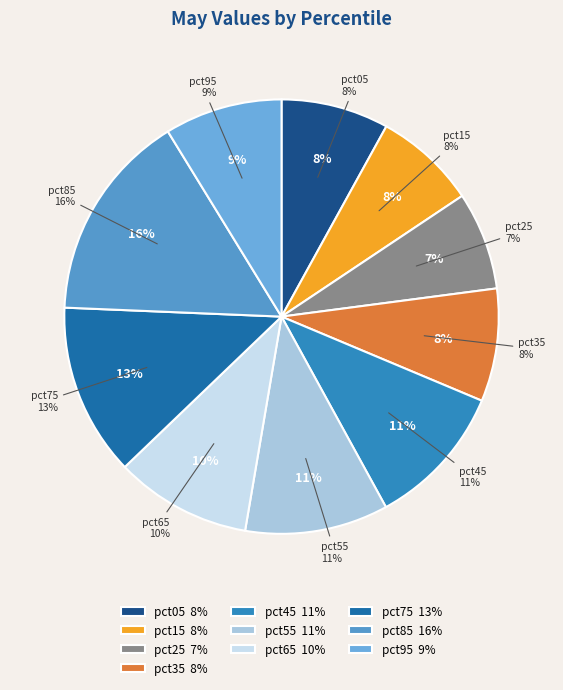

What is the smallest slice in the pie chart?

pct25